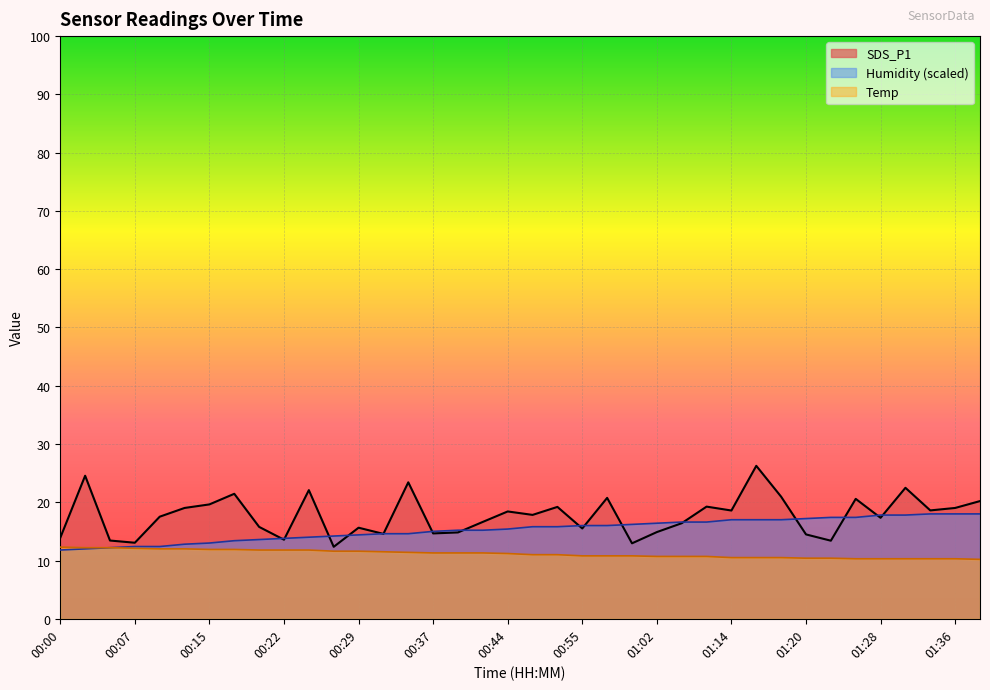

What is the label of the 3rd point from the right?

01:33